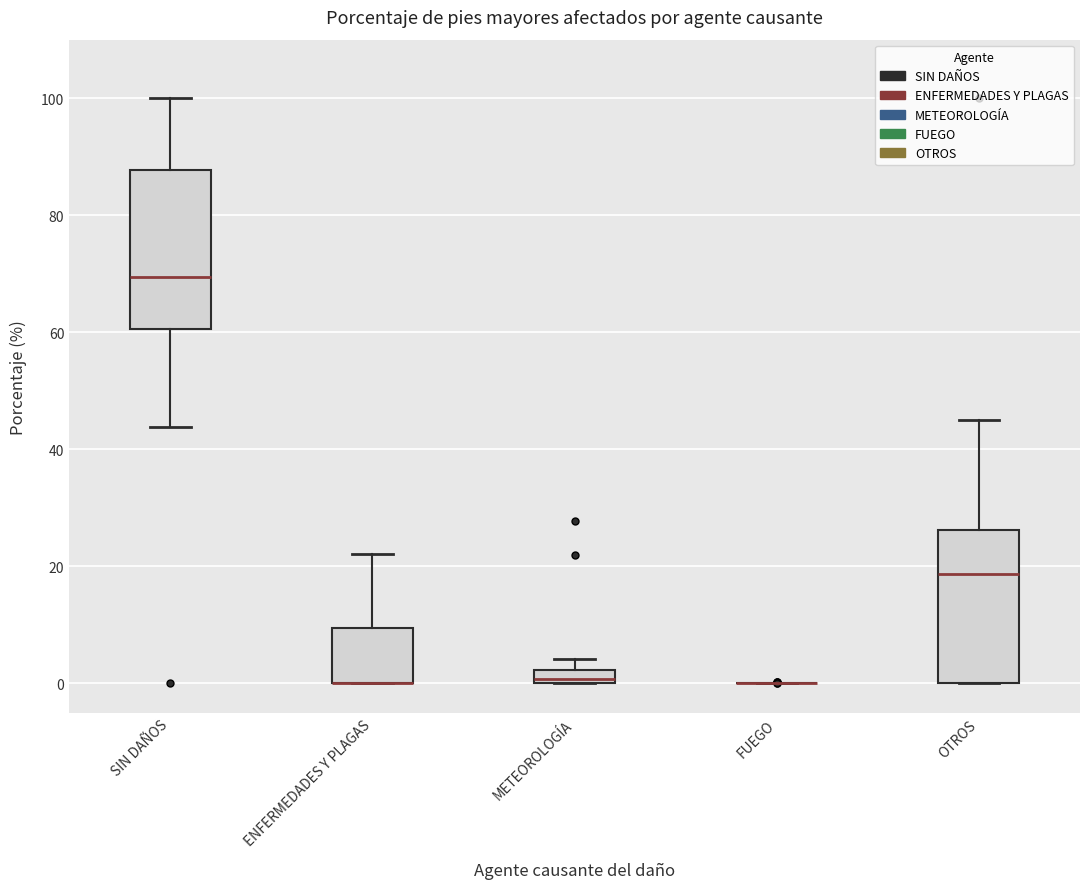

Where does the median line of the box for SIN DAÑOS sit on the y-axis? The values are not printed on the chart, so give them approximately, as read against the axis.

70